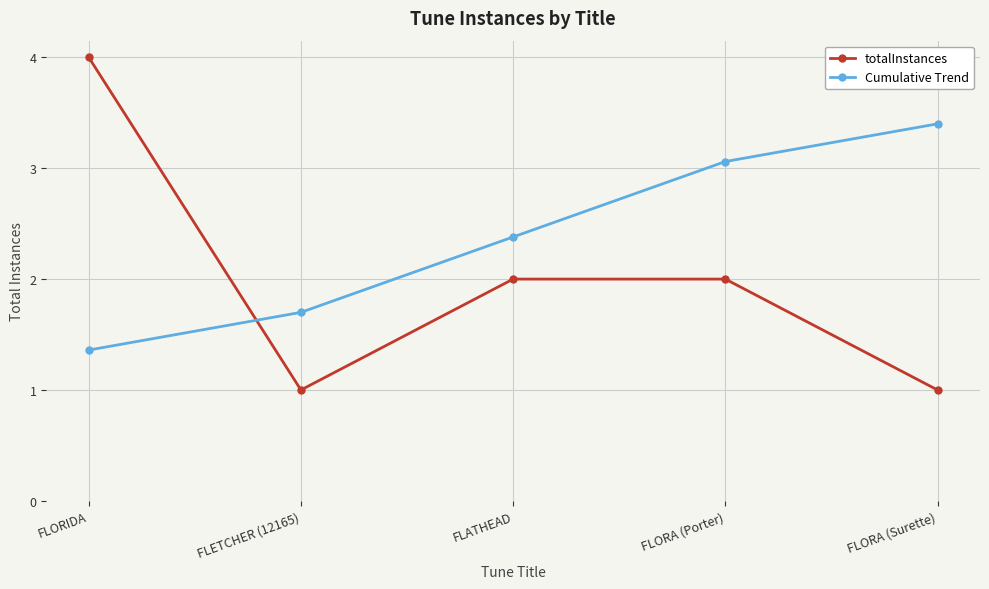

List the series in order of their peak value, lowest first.

Cumulative Trend, totalInstances